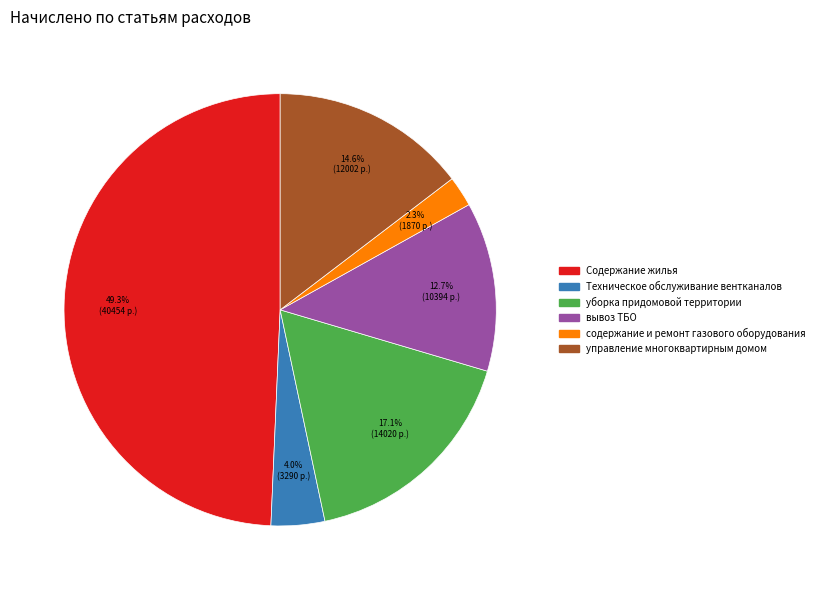

What is the largest slice in the pie chart?

Содержание жилья